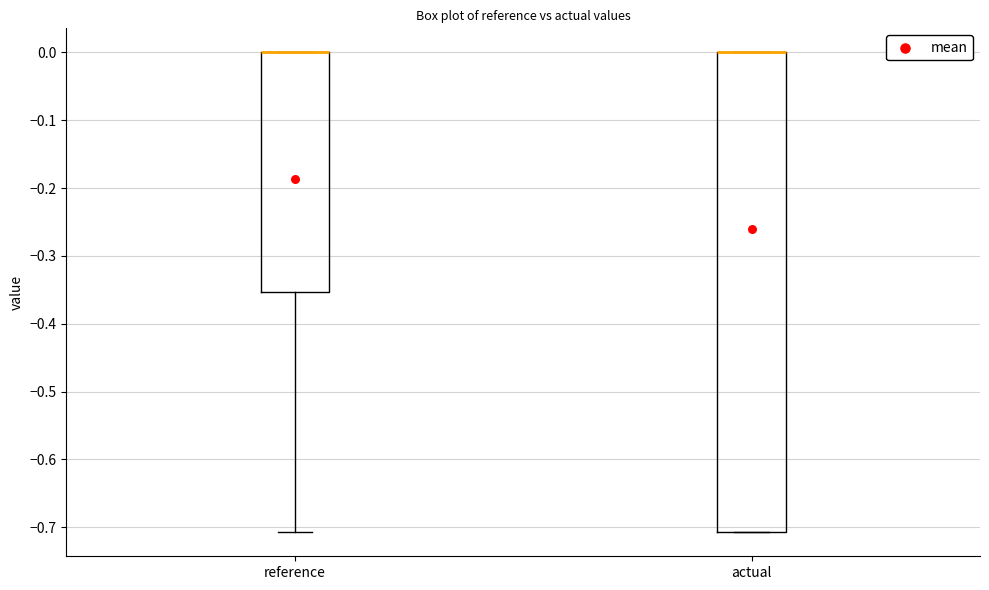

Reading left to right, read every box against the y-axis: the position of its median line, the range the box covers, and the ends of its whiskers. The values are not printed on the chart, so give them approximately, as read against the axis.

reference: median 0.00 (drawn on the box's upper edge), box -0.35 to 0.00, whiskers -0.71 to 0.00
actual: median 0.00 (drawn on the box's upper edge), box -0.71 to 0.00, whiskers -0.71 to 0.00